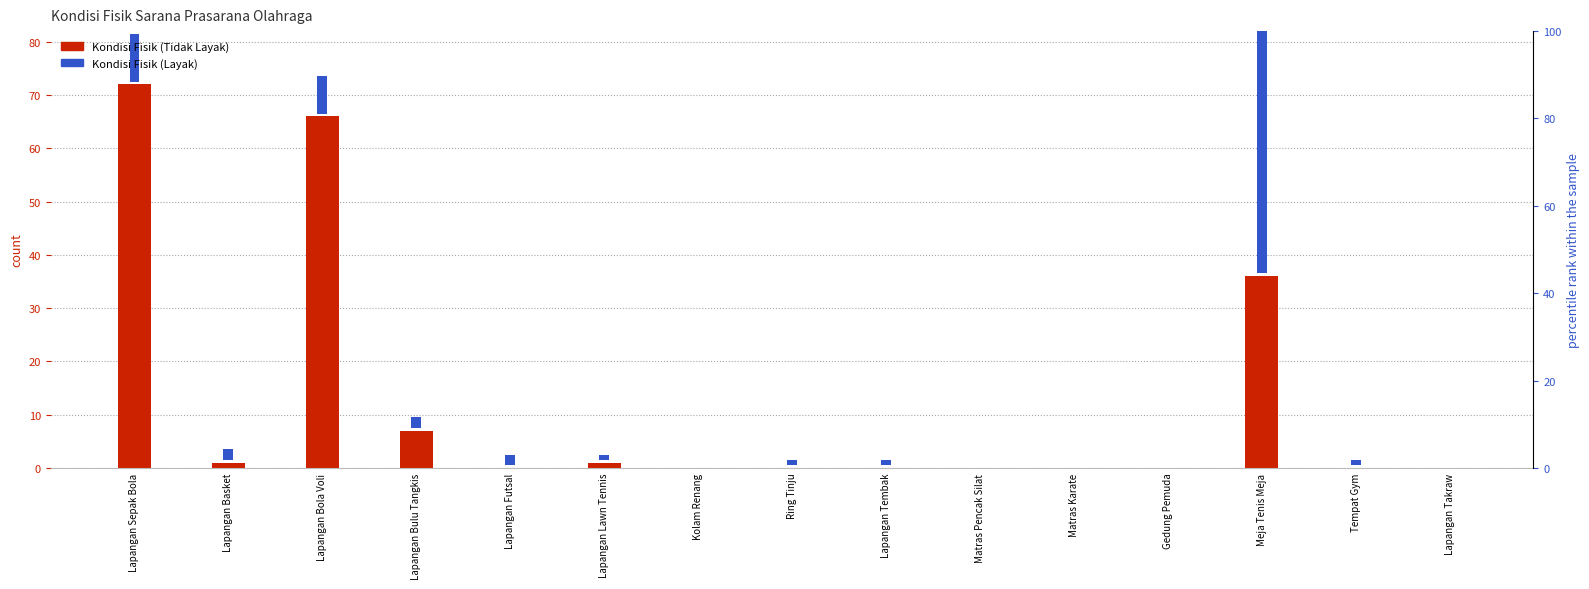

Count the number of categories in the chart.

15